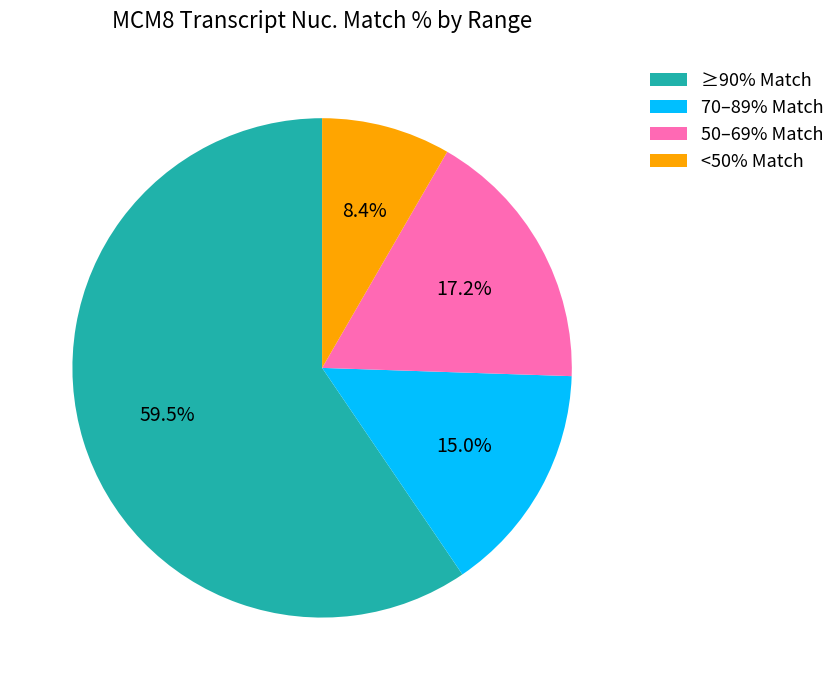

Approximately how many times larger is the value at ≥90% Match compared to 70–89% Match?

4.0